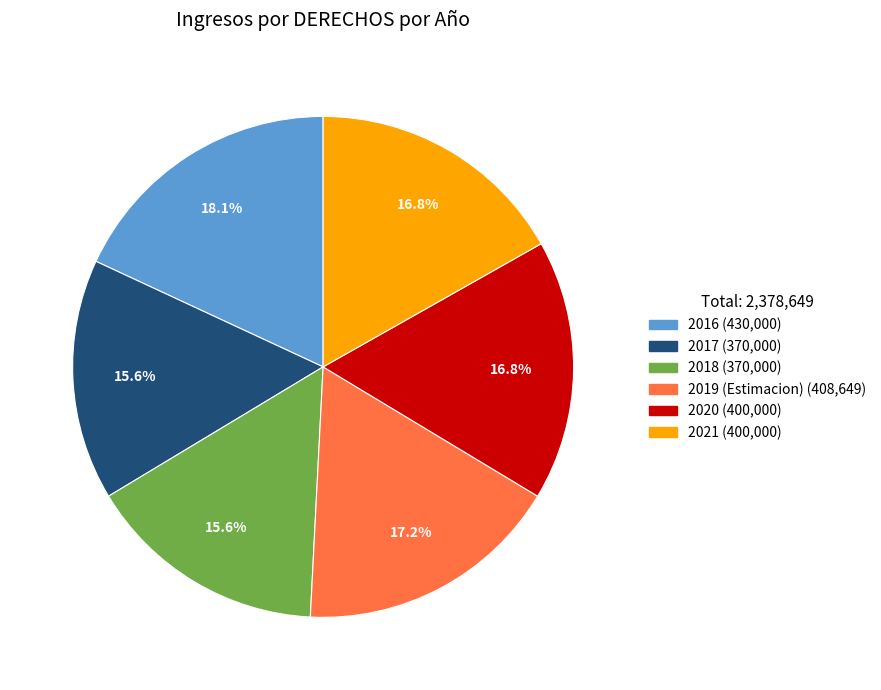

How many slices are in this pie chart?

6